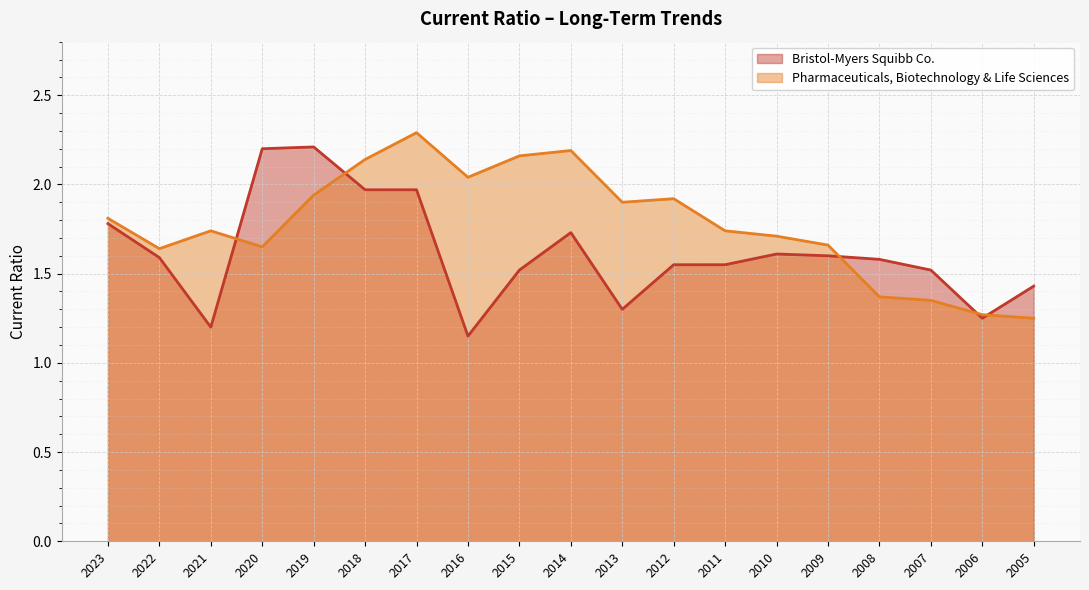

Is the value of Pharmaceuticals, Biotechnology & Life Sciences at 2023 greater than the value of Bristol-Myers Squibb Co. at 2008?

Yes